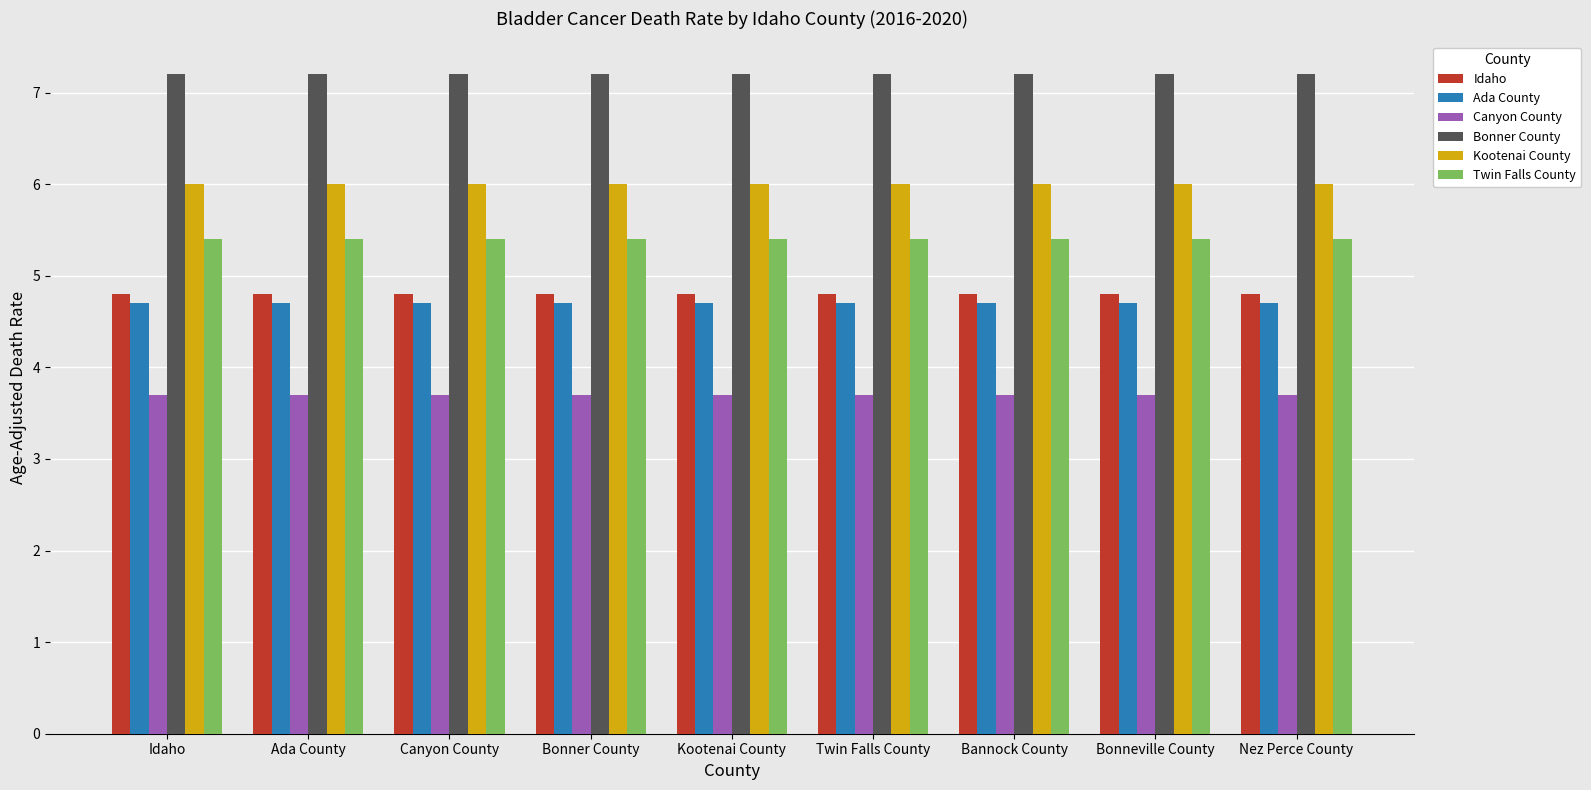

What is the maximum value for Kootenai County?

6.0